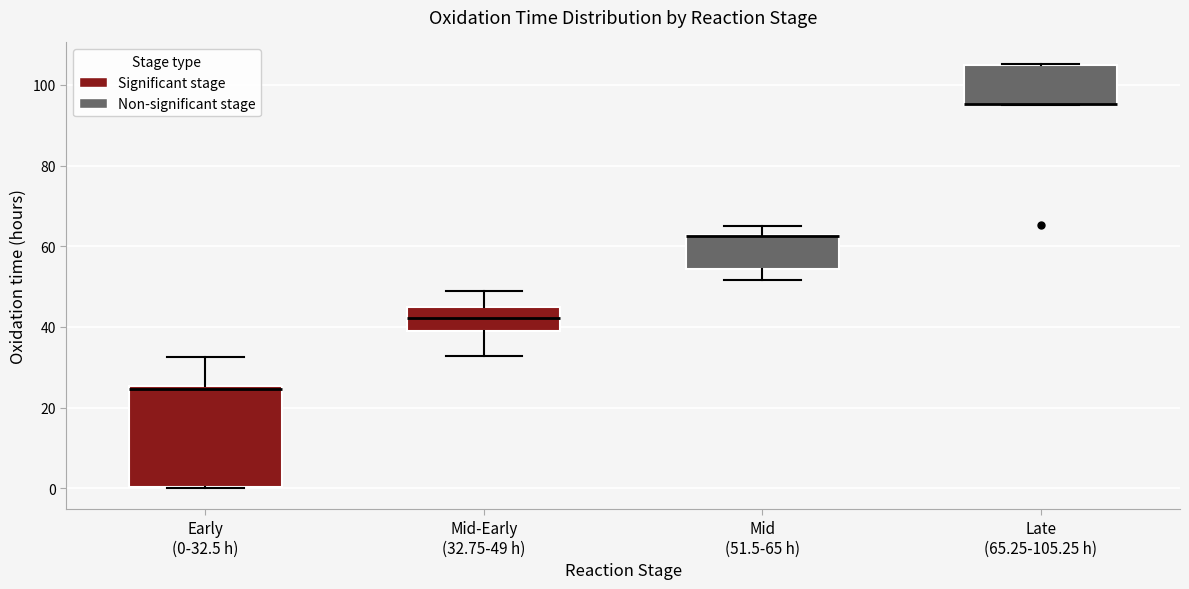

Reading left to right, read every box against the y-axis: the position of its median line, the range the box covers, and the ends of its whiskers. The values are not printed on the chart, so give them approximately, as read against the axis.

Early (0-32.5 h): median 24, box 0 to 26, whiskers 0 to 32
Mid-Early (32.75-49 h): median 42, box 38 to 44, whiskers 32 to 50
Mid (51.5-65 h): median 62 (drawn on the box's upper edge), box 54 to 62, whiskers 52 to 66
Late (65.25-105.25 h): median 96 (drawn on the box's lower edge), box 96 to 106, whiskers 96 to 106